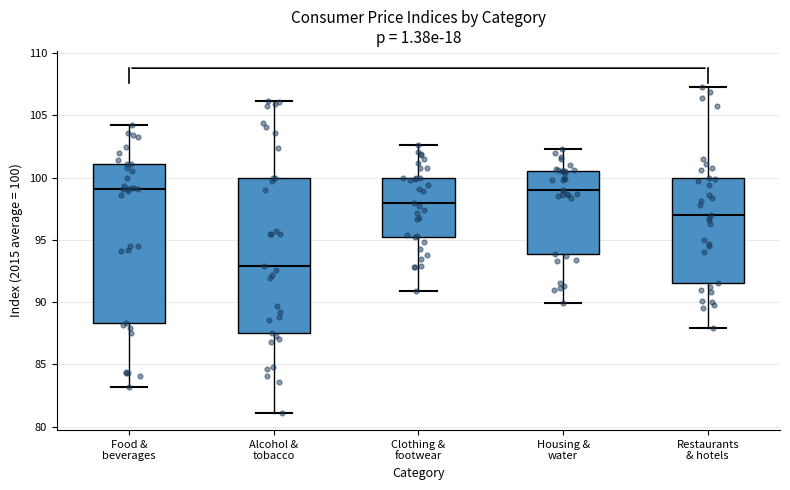

Where does the lower whisker of the box for Alcohol & tobacco end on the y-axis? The values are not printed on the chart, so give them approximately, as read against the axis.

81.0